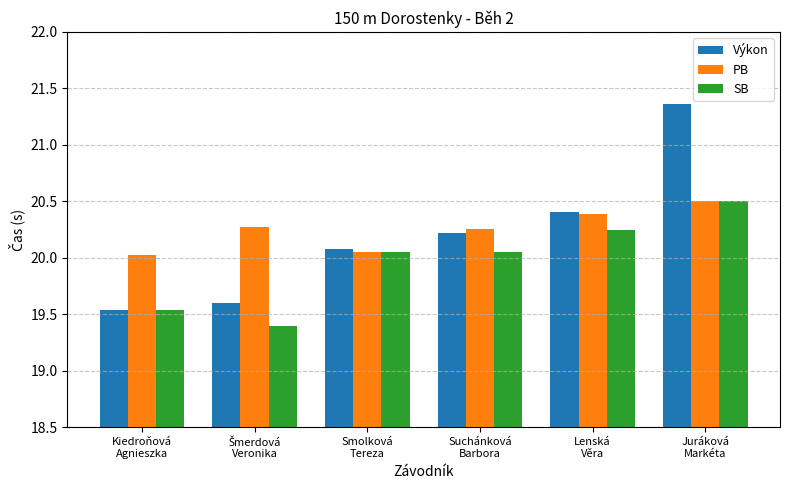

What is the label of the 1st bar from the left?

Kiedroňová
Agnieszka